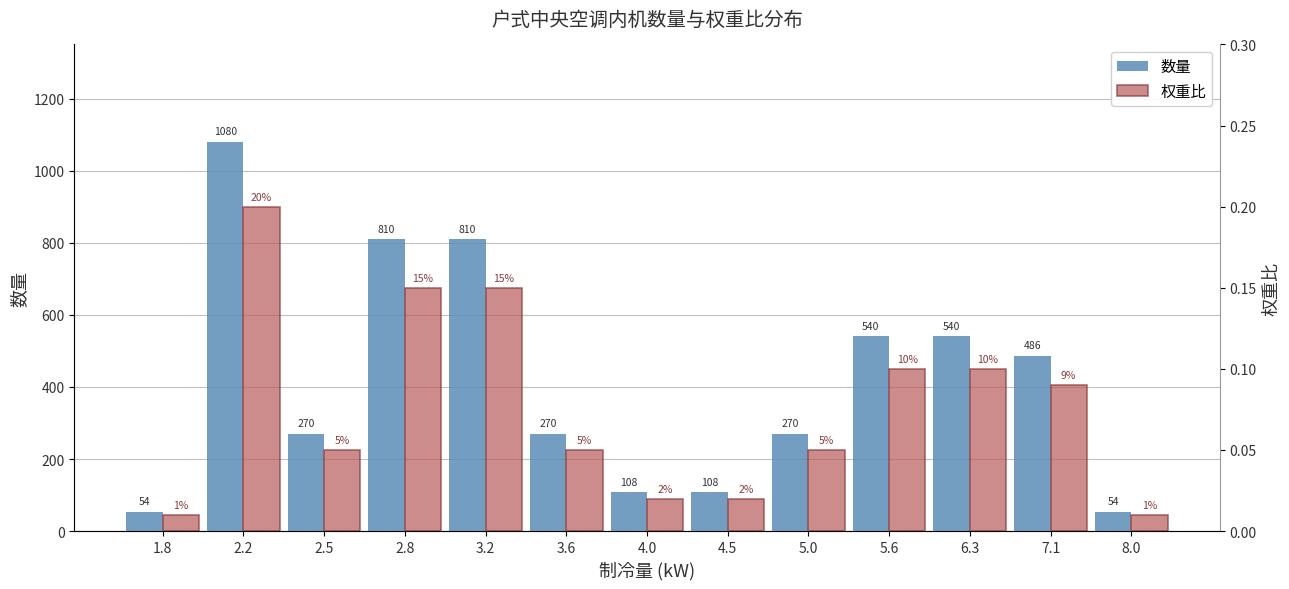

The 权重比 series shows 0.1 at 7.1. True or false?

True